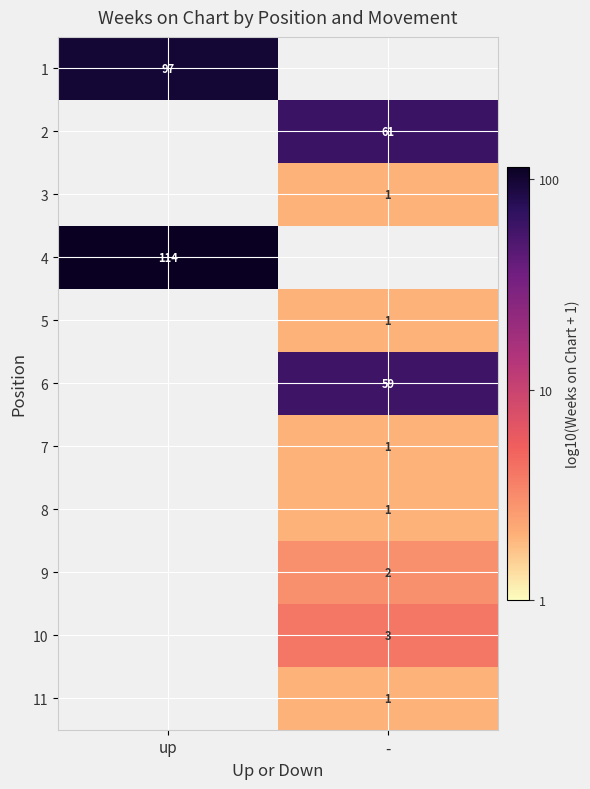

Is the value of 4 at up greater than the value of 2 at -?

Yes